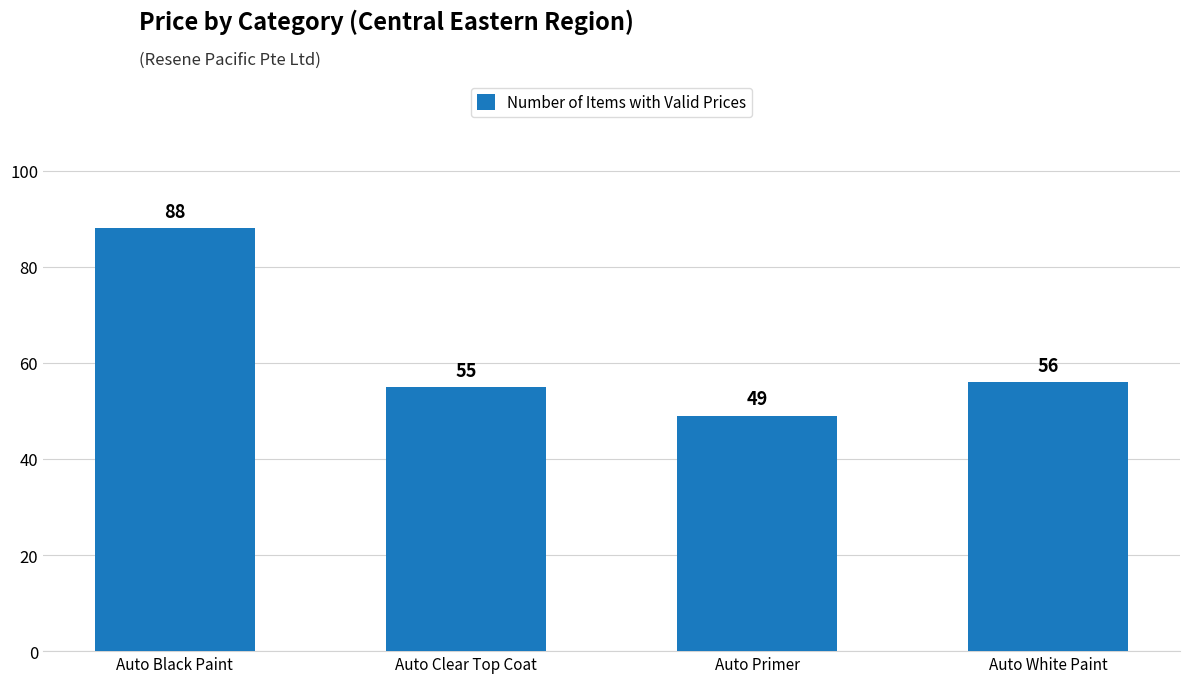

What is the average value?

62